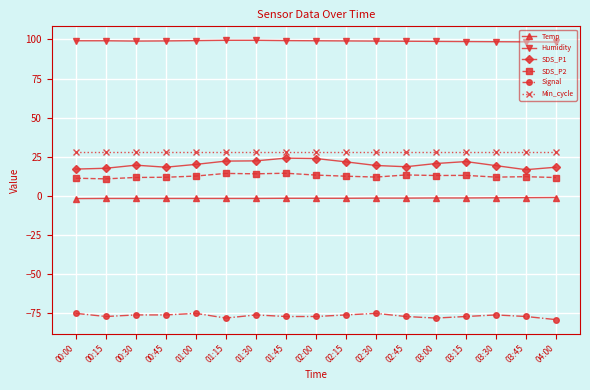

True or false: Humidity and Signal cross at least once.

False